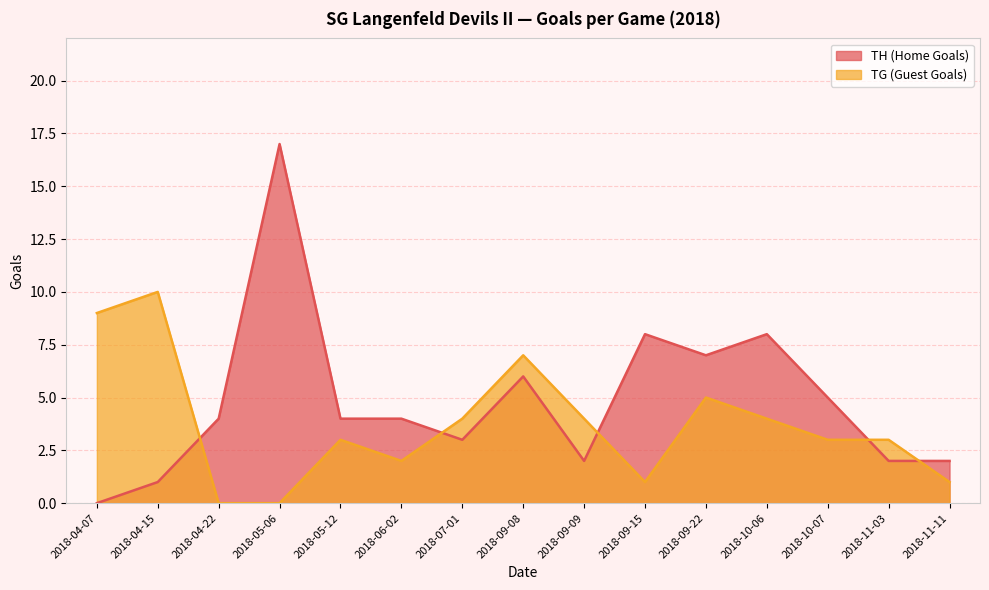

Which series has the largest range (max minus min)?

TH (Home Goals)